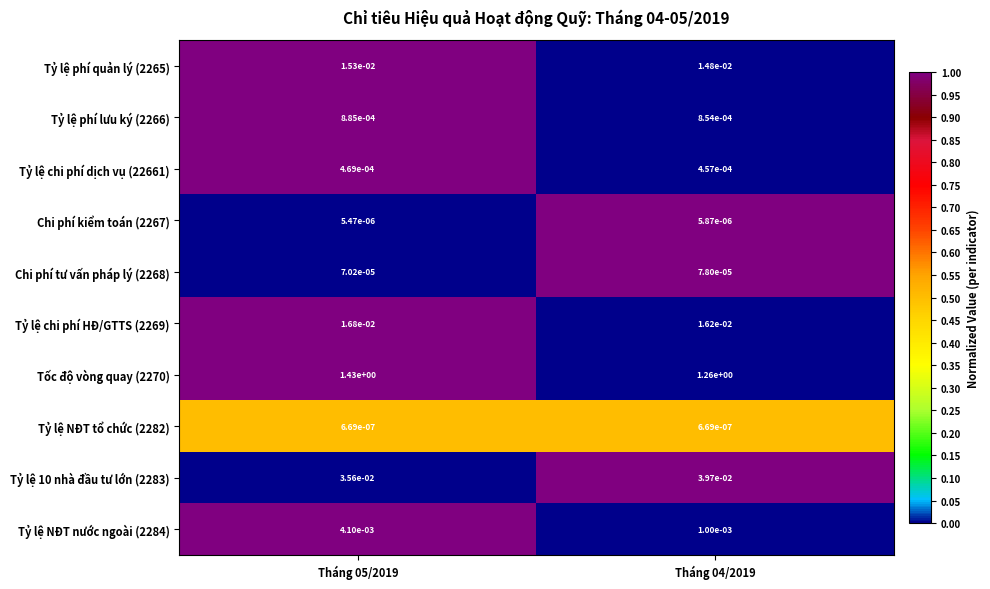

Is the value of Tốc độ vòng quay (2270) at Tháng 05/2019 greater than the value of Tỷ lệ chi phí dịch vụ (22661) at Tháng 05/2019?

Yes